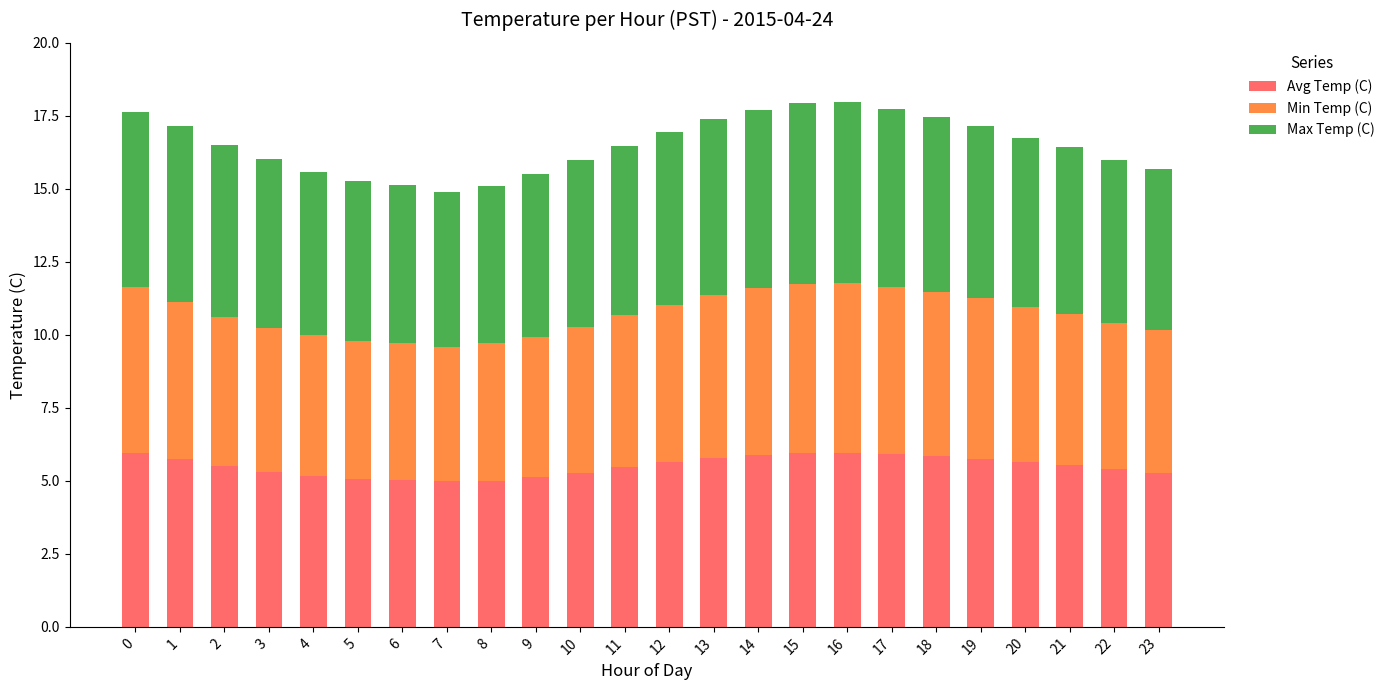

What is the sum of all Avg Temp (C) values?

132.3